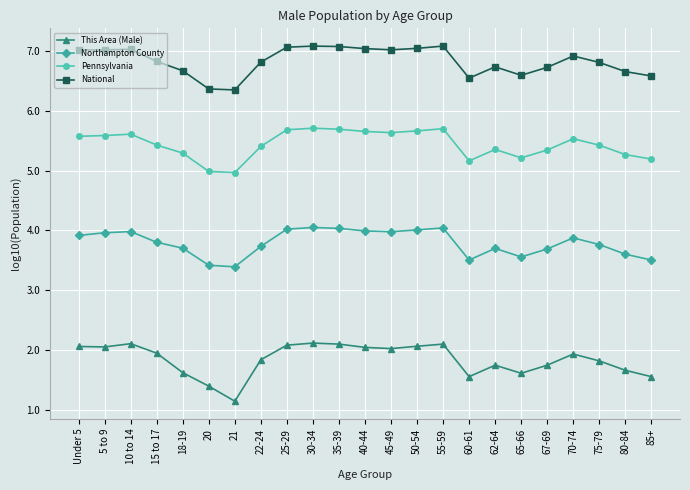

The value of National at 75-79 is 6.8. True or false?

True